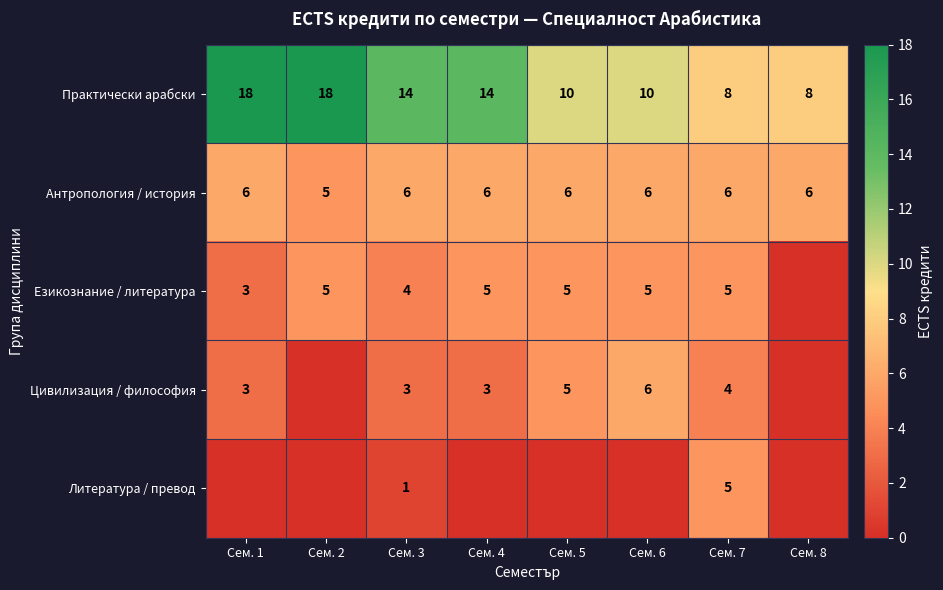

What is the spread (max minus min) of values at Сем. 4?

14